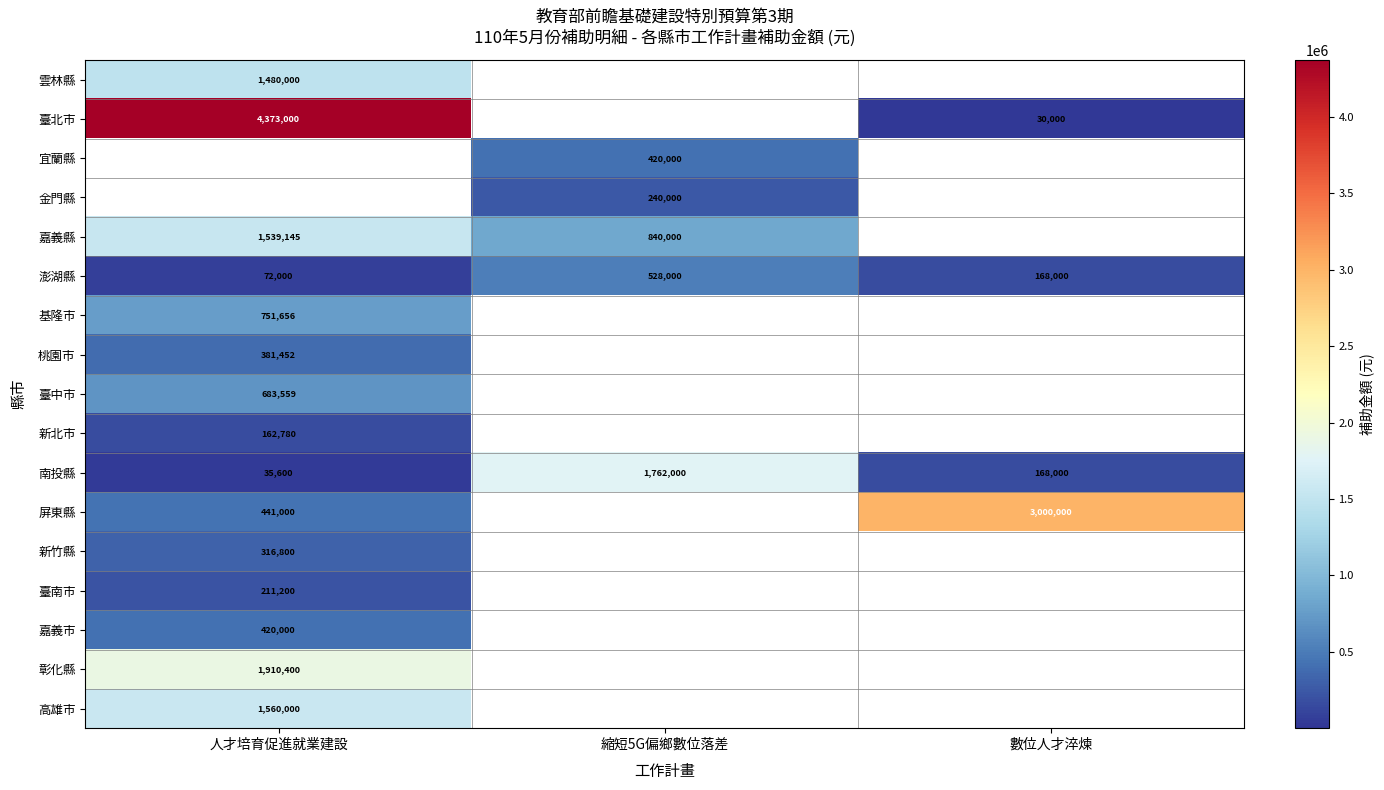

At which category is the sum across all series the highest?

人才培育促進就業建設